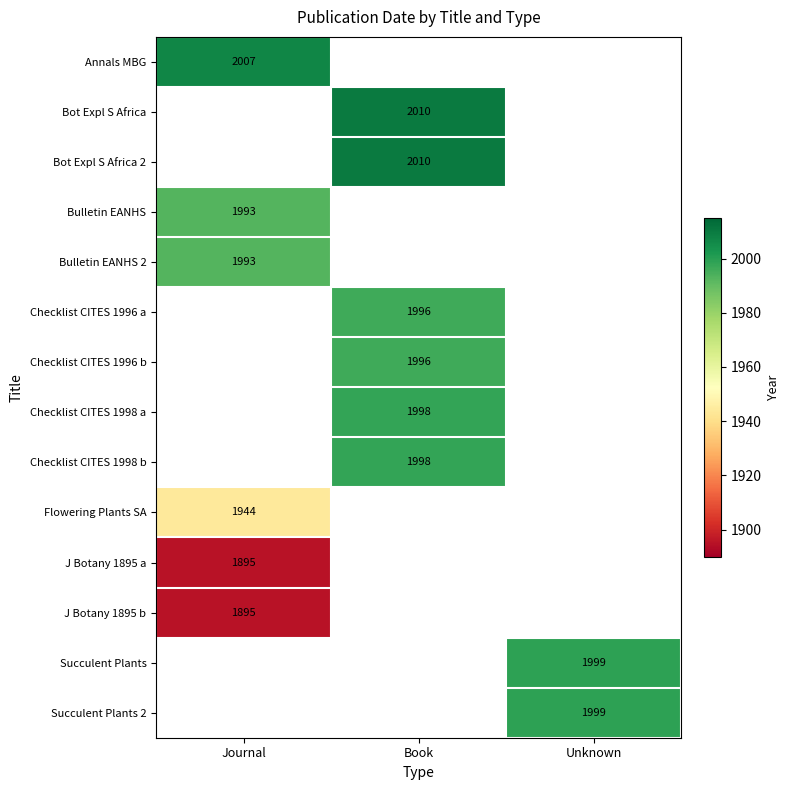

True or false: J Botany 1895 a has a value of 1895 at Journal.

True